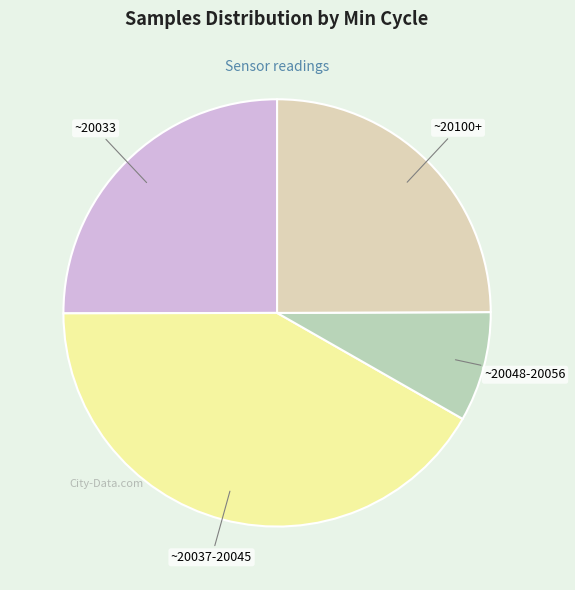

Count the number of slices in the pie.

4